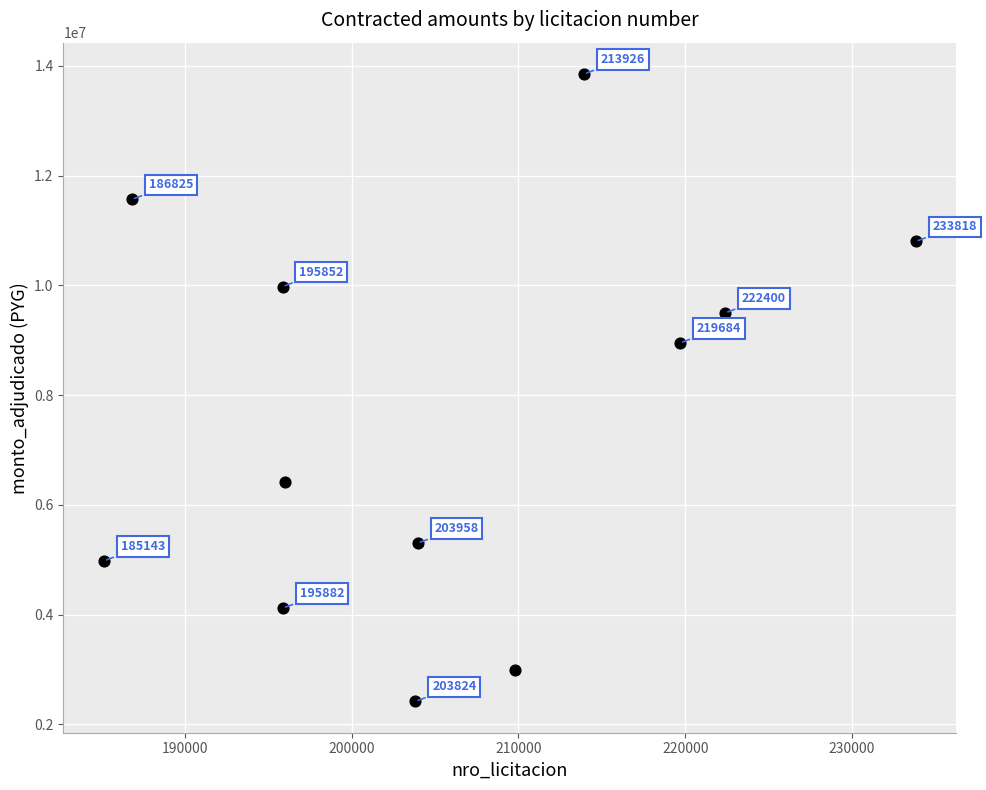

What Y value in the scatter plot is closest to 8135500?

8950000